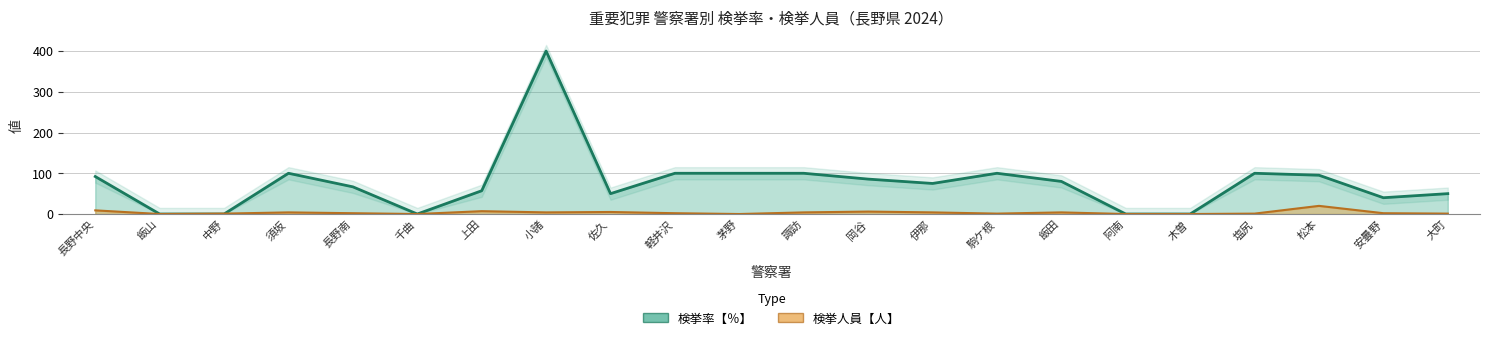

At which category is the sum across all series the highest?

小諸